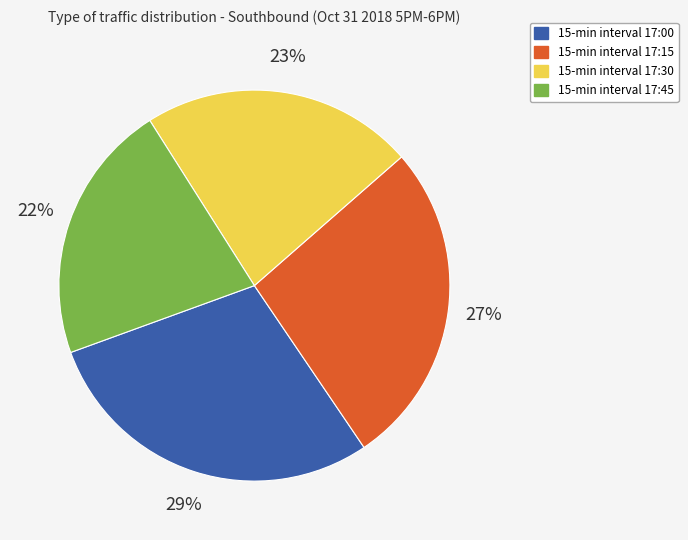

To the nearest percent, what is the average slice percentage?

25%